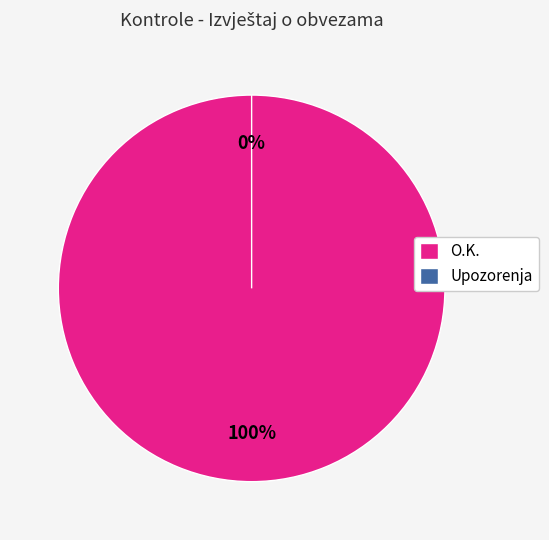

Is there a majority slice in this chart?

Yes